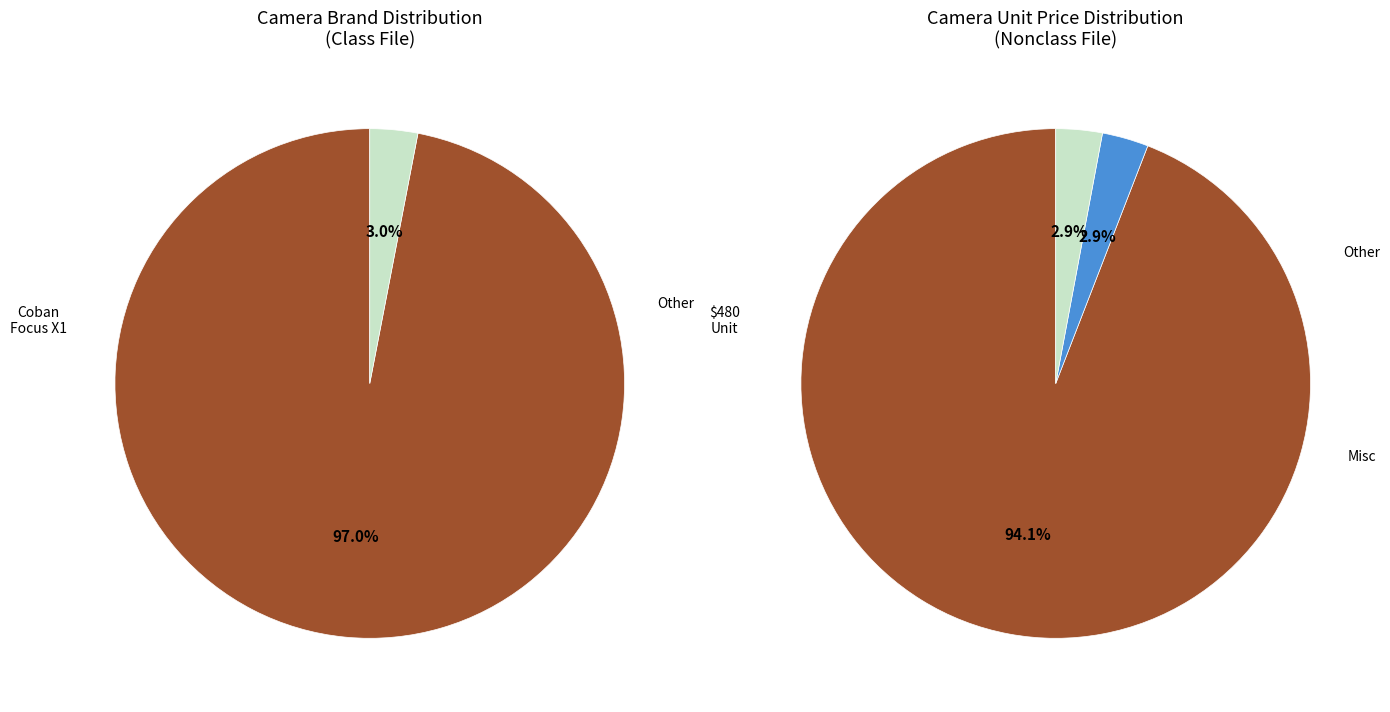

What percentage is the Other slice, to the nearest percent?

3%